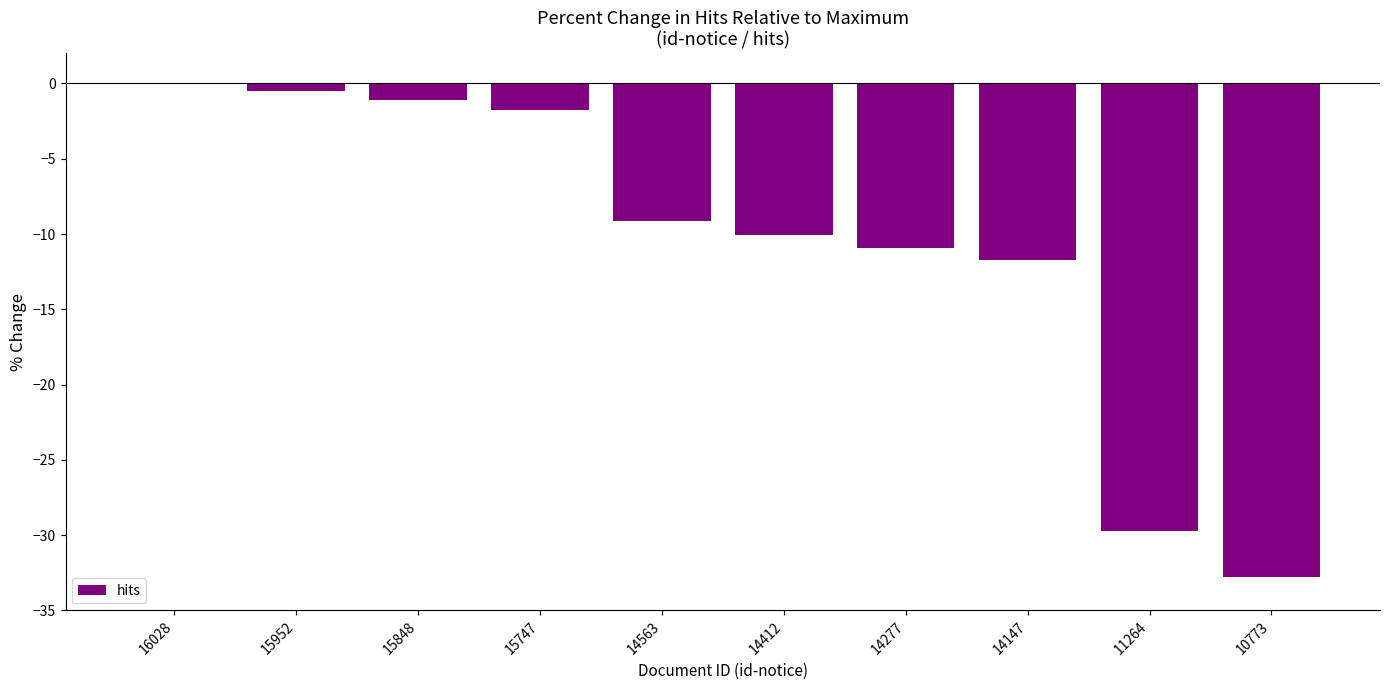

True or false: the data shows -10.1 at 14412.

True